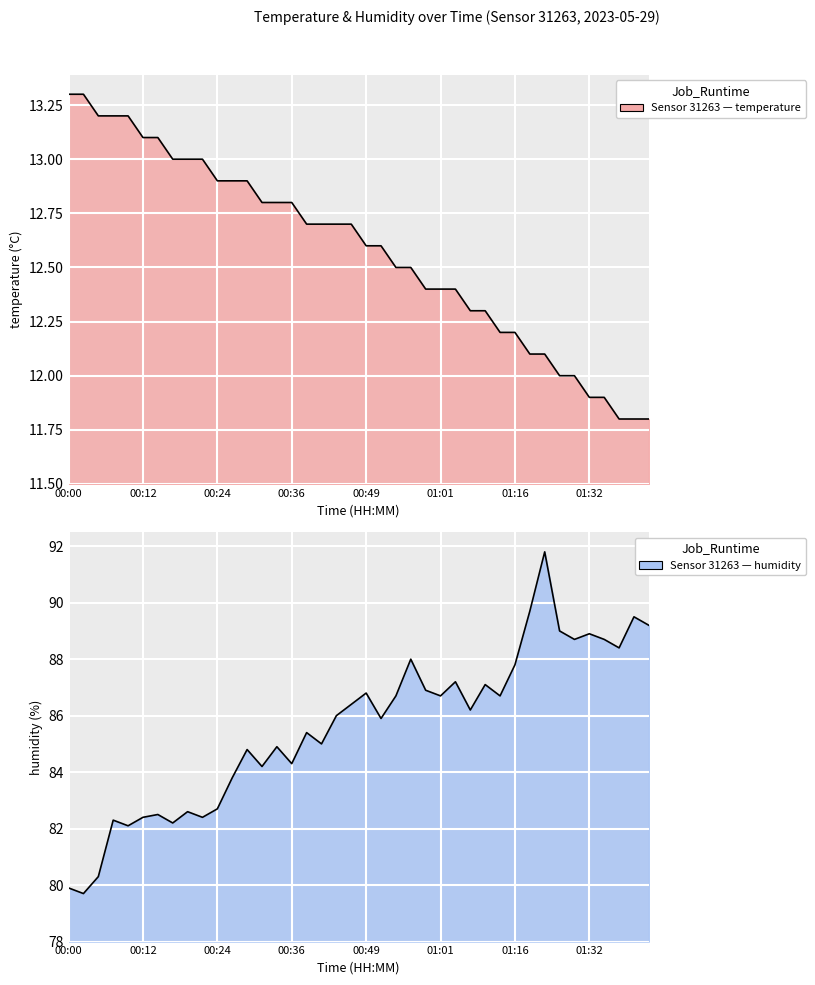

The value of temperature at 00:15 is 13.1. True or false?

True